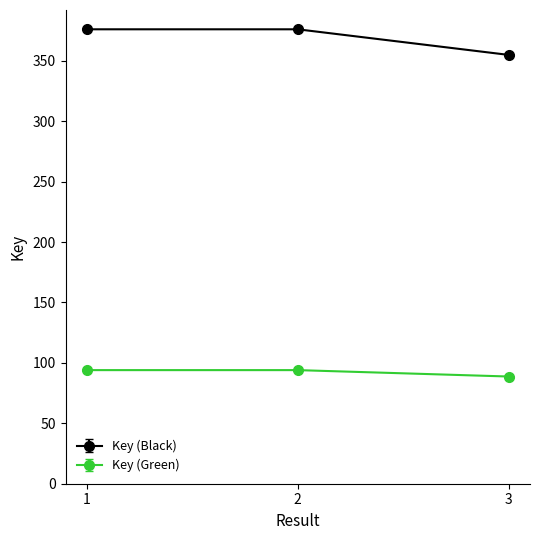

What is the average value of the Key (Black) series?

369.0